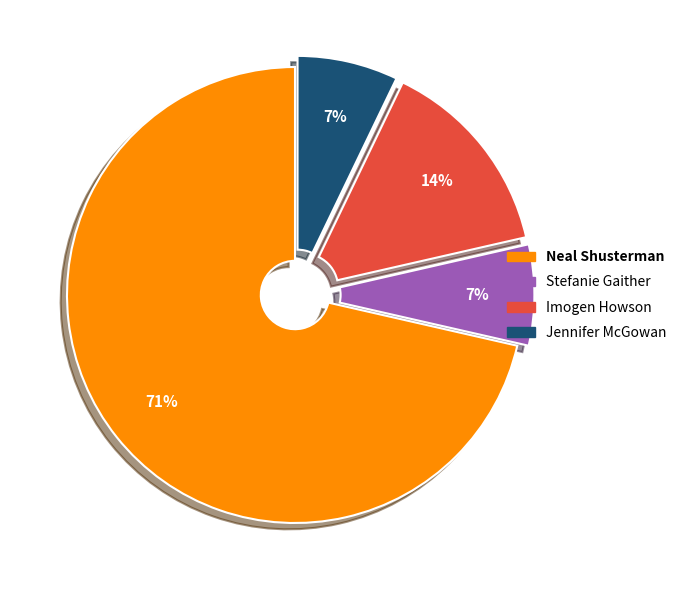

Which has a higher value, Imogen Howson or Jennifer McGowan?

Imogen Howson